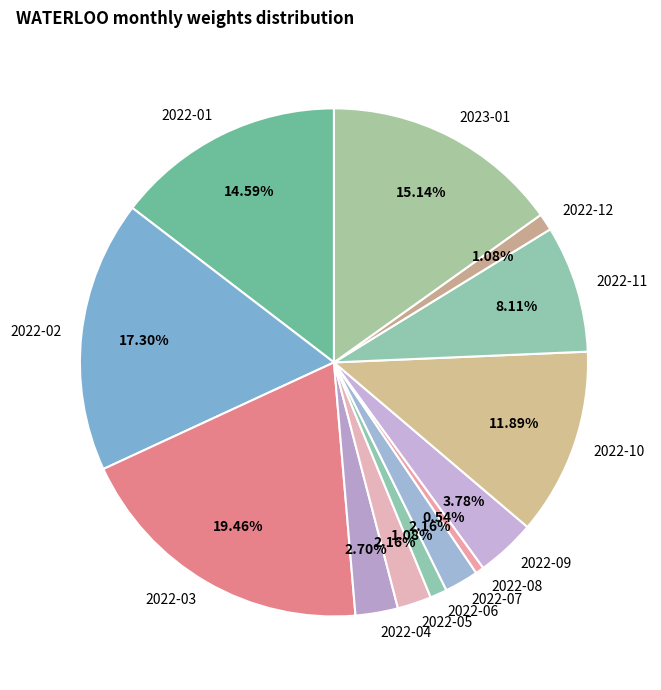

What is the ratio of the value at 2022-02 to the value at 2022-04?

6.4